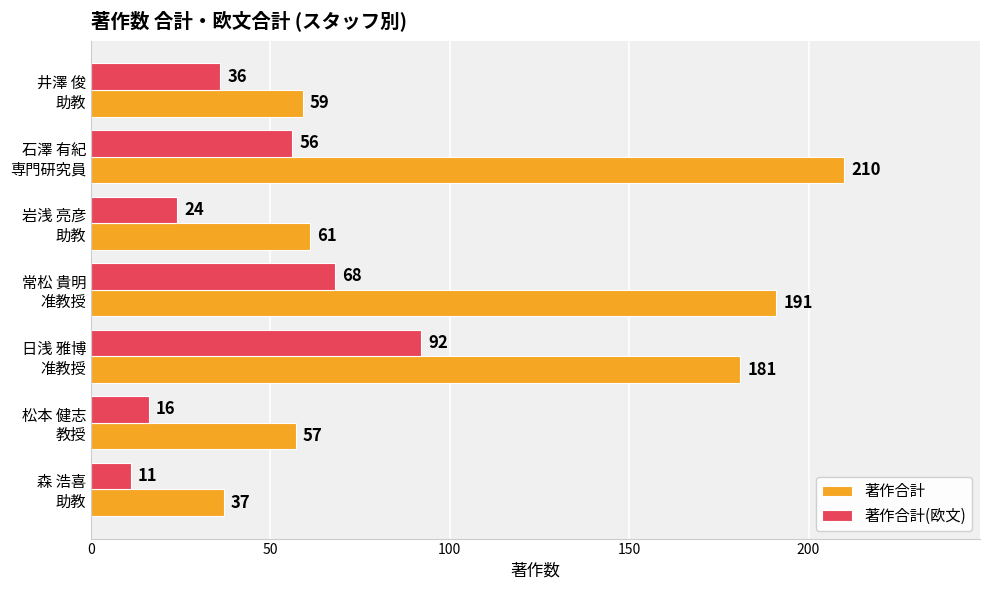

Where is 著作合計(欧文) nearest to the value 51?

石澤 有紀
専門研究員